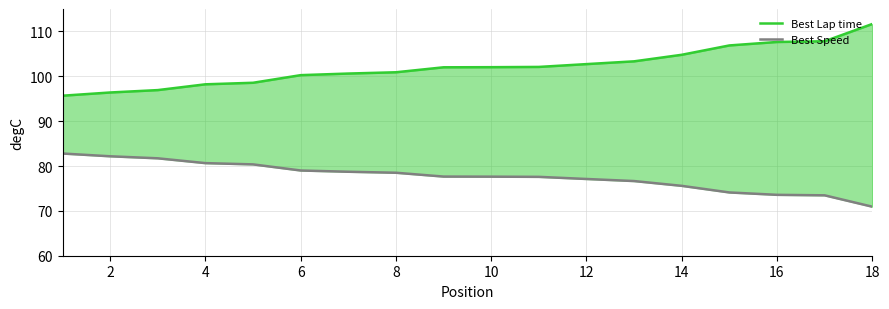

True or false: Best Speed and Best Lap time intersect in this chart.

False